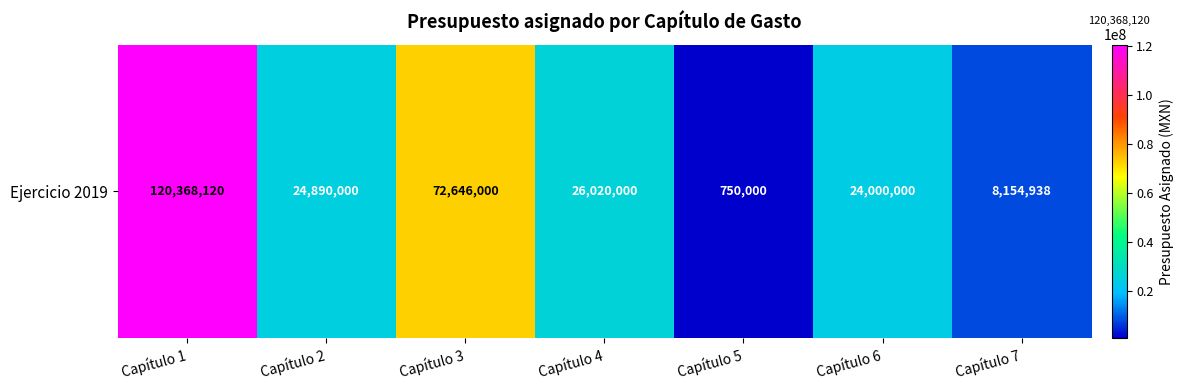

What is the sum of the values at Capítulo 4 and Capítulo 7?

34174938